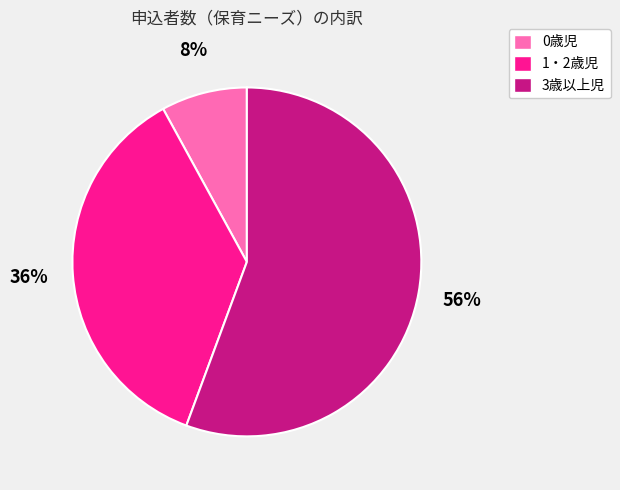

Is the sum of 3歳以上児 and 0歳児 greater than half?

Yes